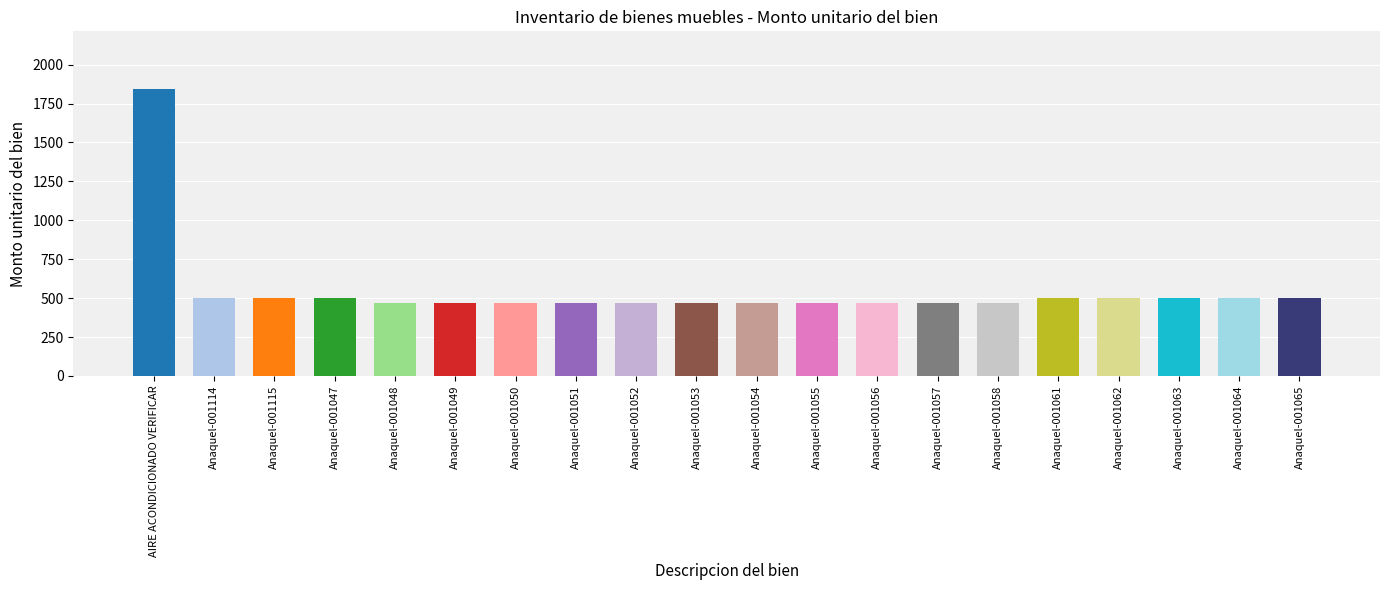

Reading right to left, transcribe all the data shown in this chart.

500	500	500	500	500	466	466	466	466	466	466	466	466	466	466	466	500	500	500	1845